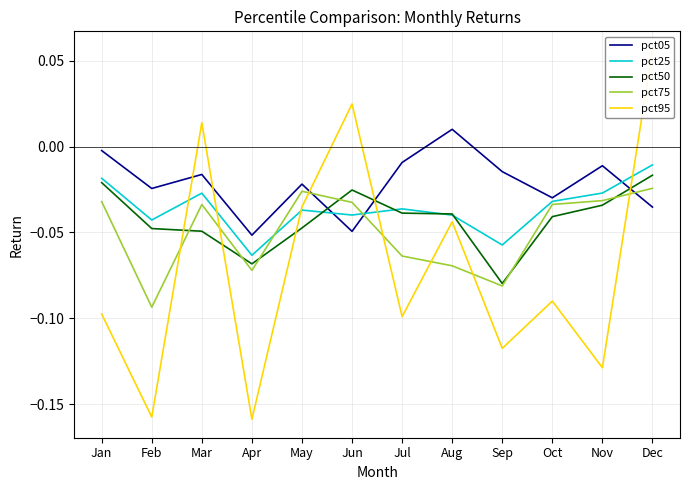

Between Jan and Dec, which is larger?

Jan